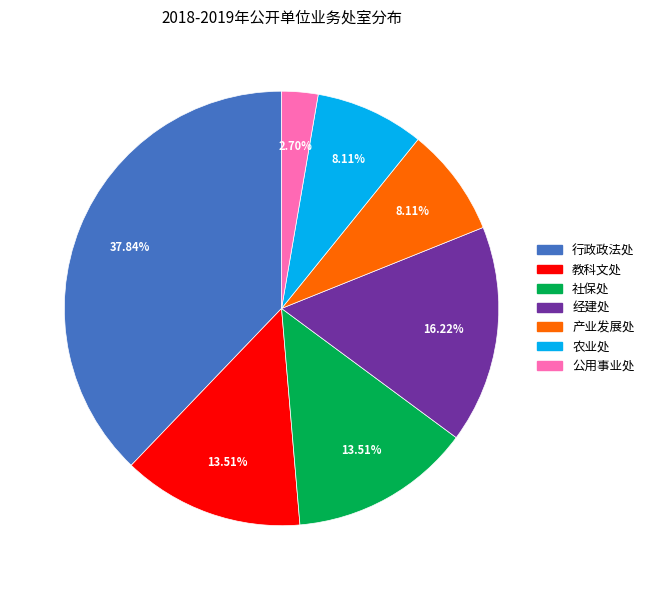

What portion of the pie excludes 社保处?

86.5%